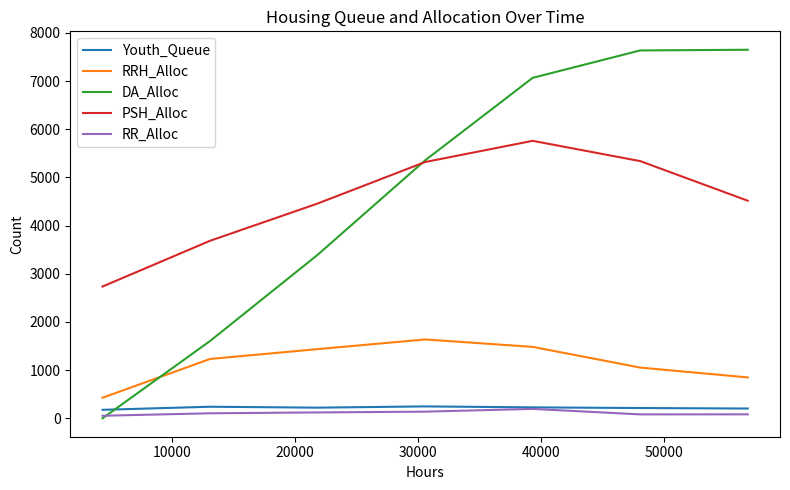

True or false: RR_Alloc and RRH_Alloc cross at least once.

False